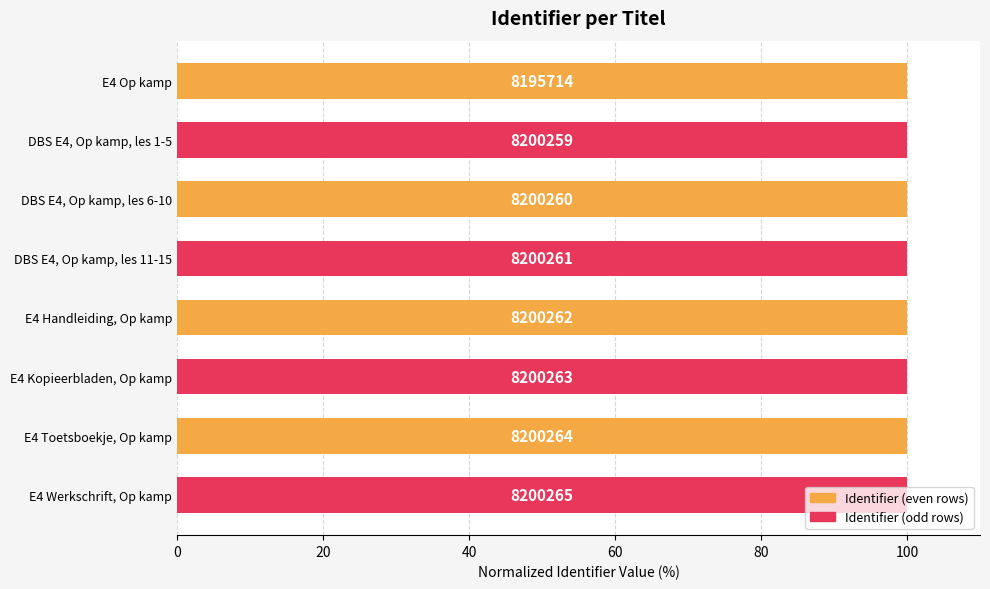

What is the greatest value displayed?

100.0